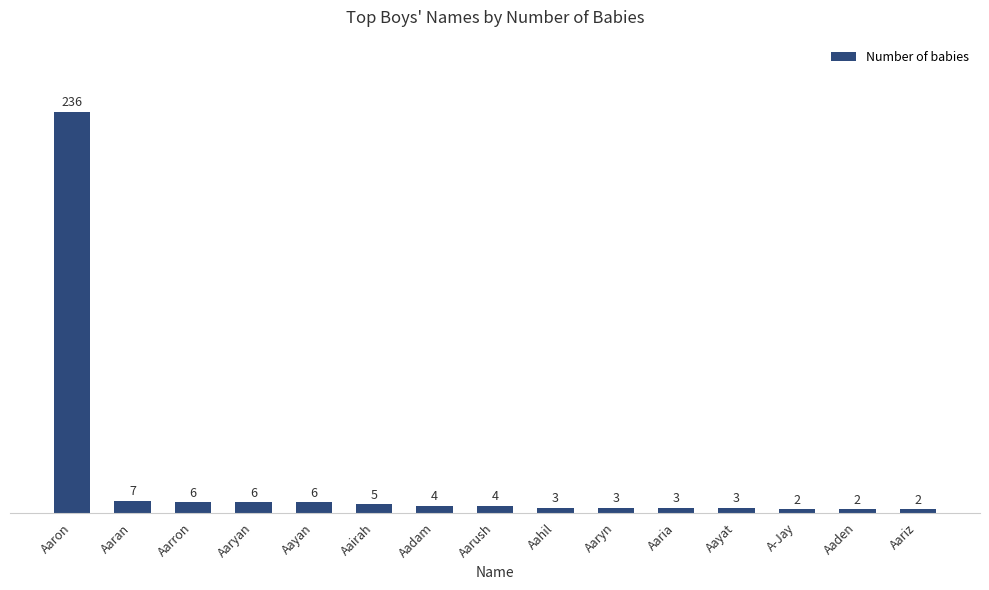

At which label does the data first exceed 4?

Aaron